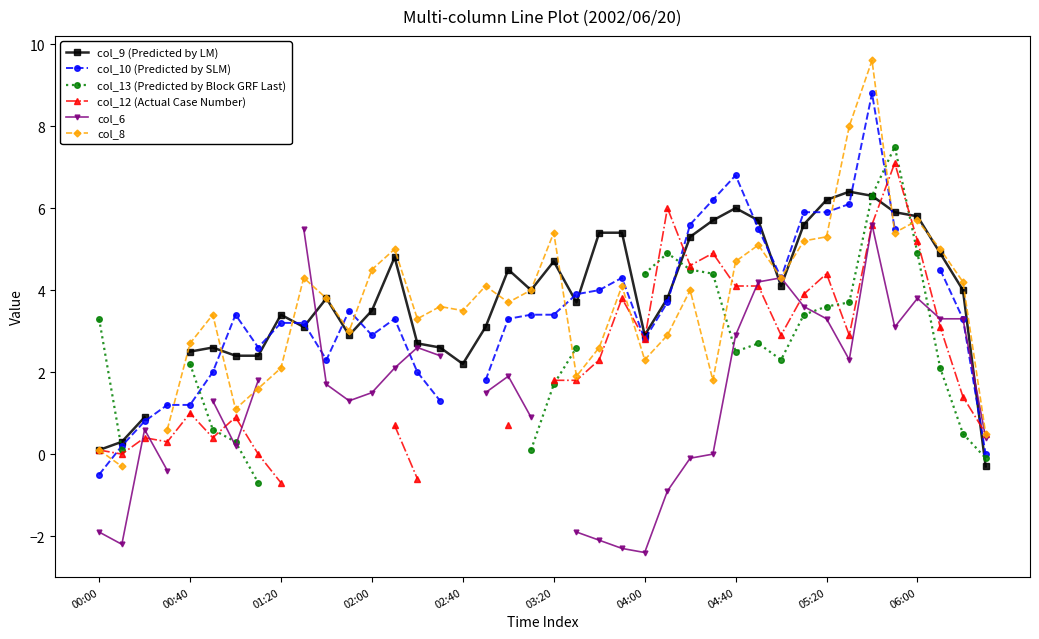

Which series ends up on top after the final intersection of col_12 (Actual Case Number) and col_6?

col_12 (Actual Case Number)